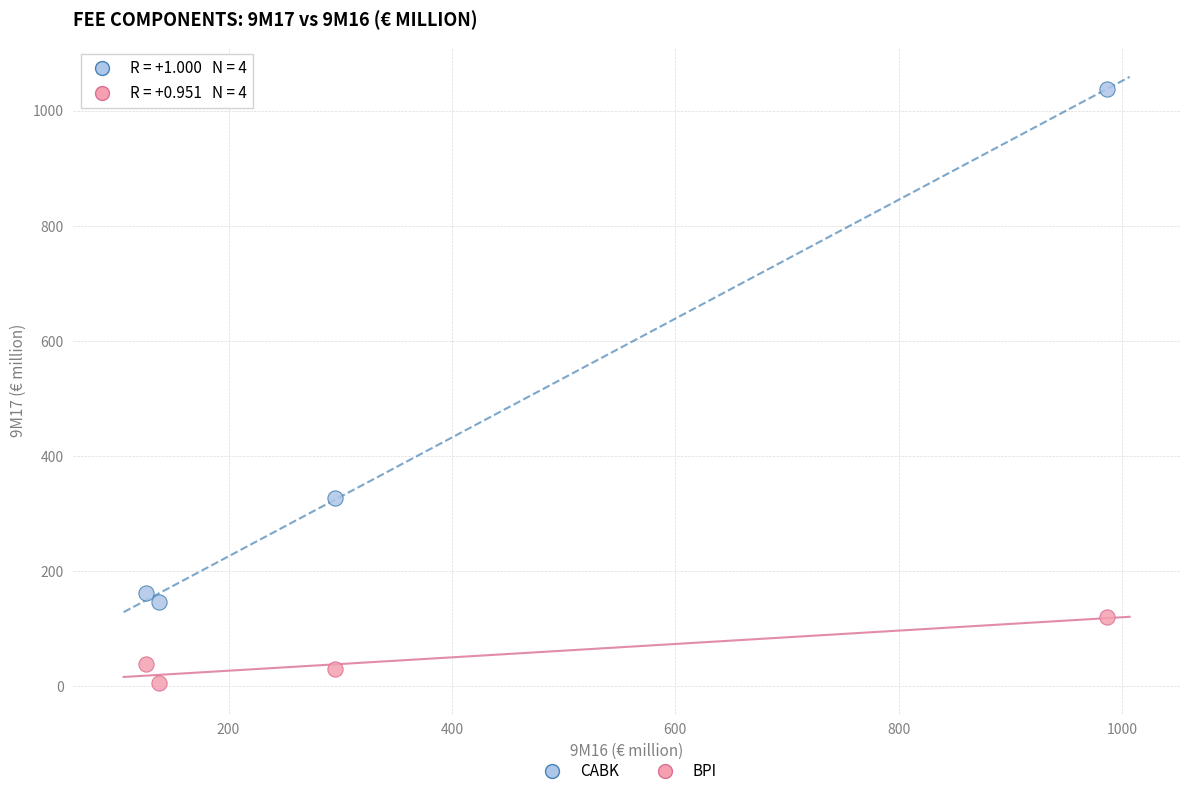

Across all series, what Y value is closest to 521?

327